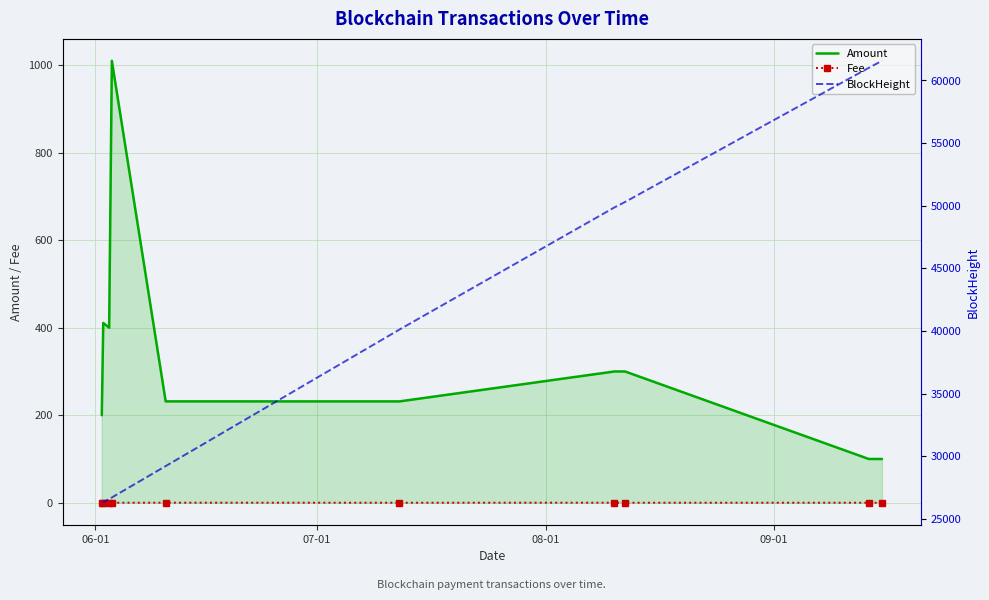

True or false: Amount and Fee cross at least once.

False